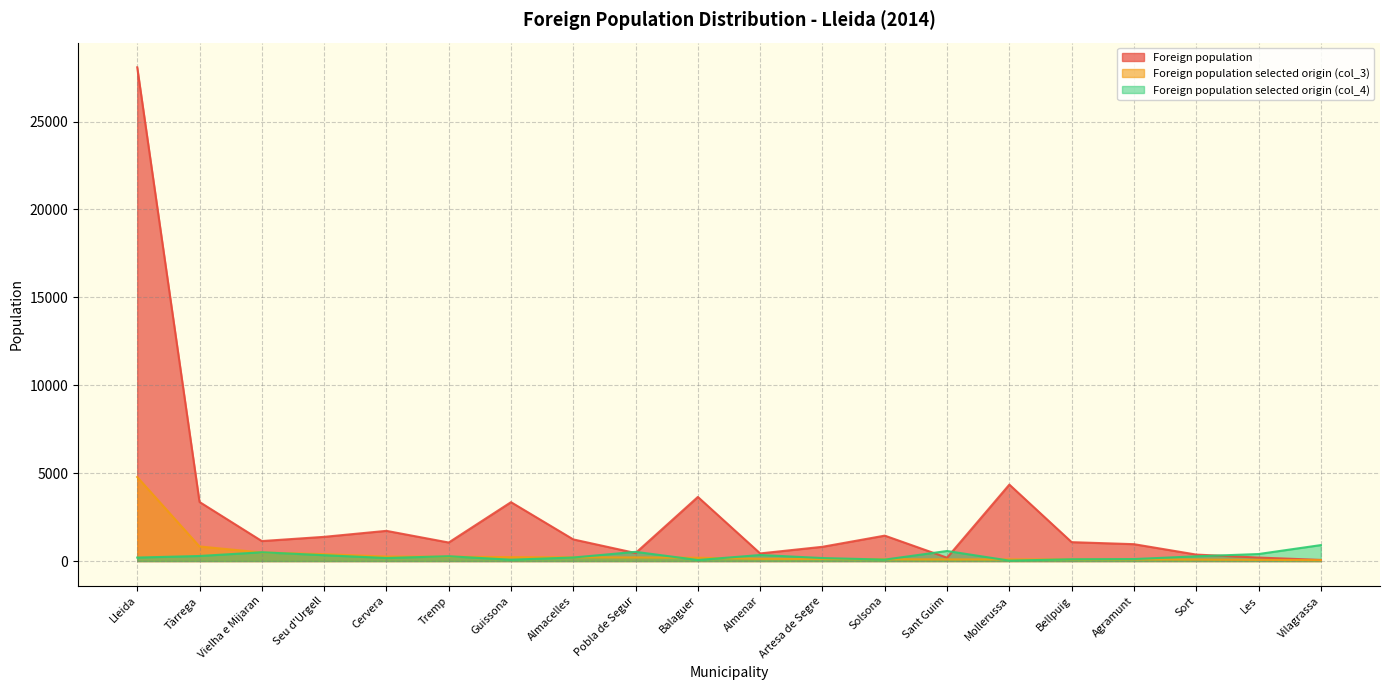

List the series in order of their peak value, highest first.

Foreign population, Foreign population selected origin (col_3), Foreign population selected origin (col_4)